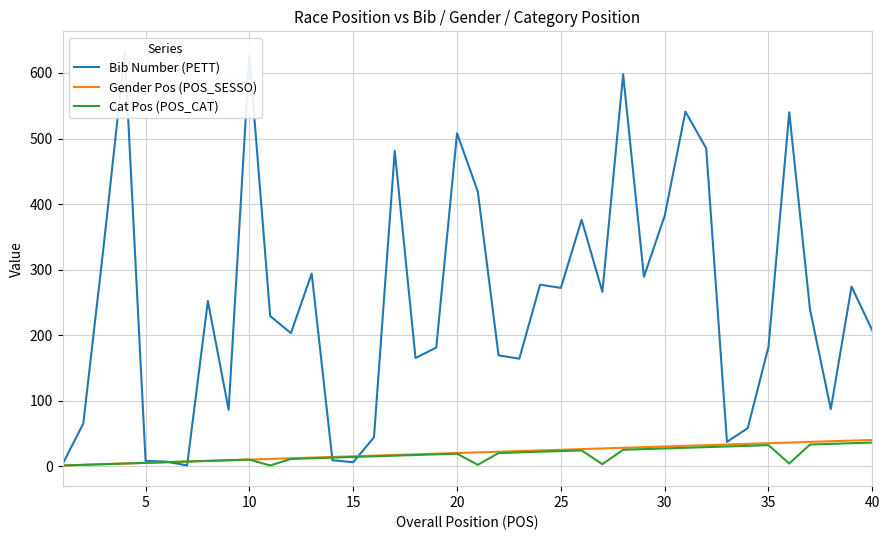

The value of Cat Pos (POS_CAT) at 25 is 23. True or false?

True